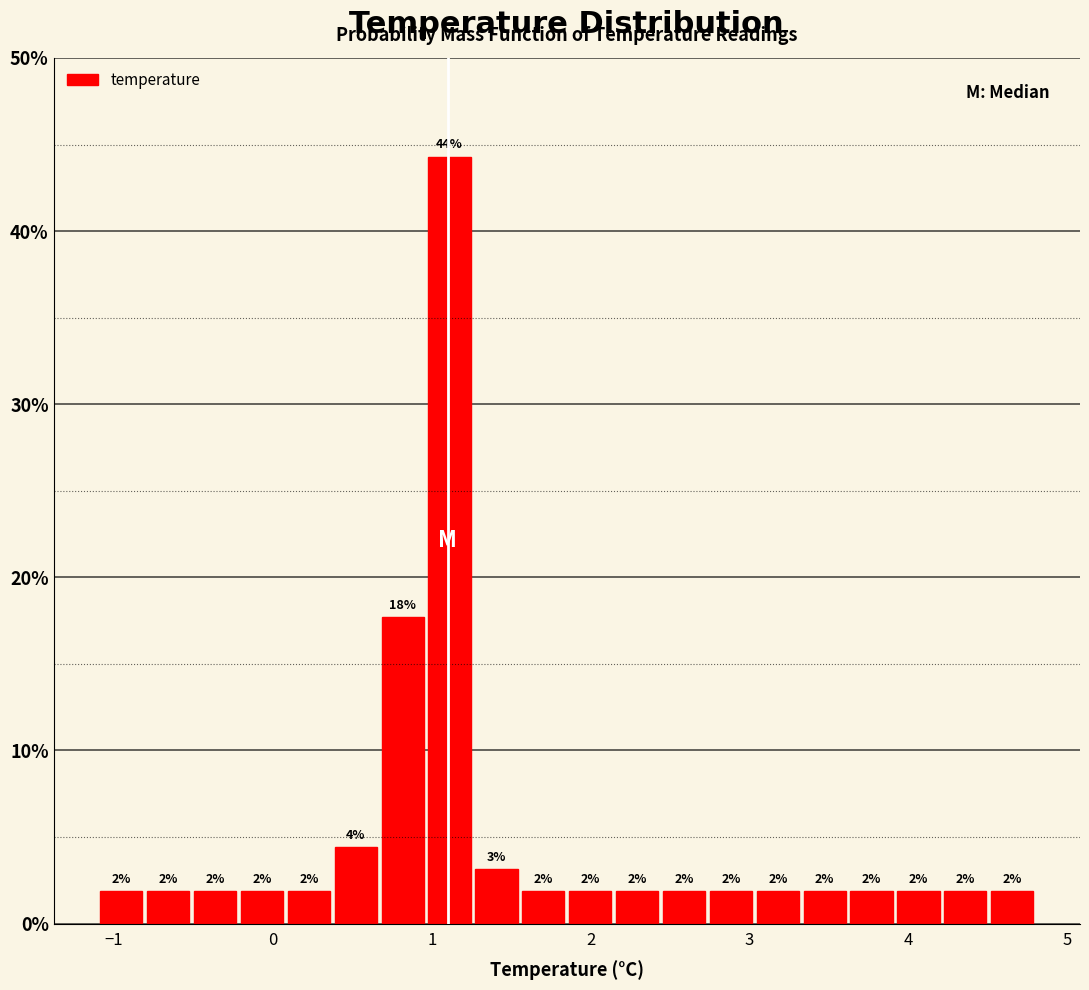

Around what value on the x-axis is the tallest bar? Give the approximate position of its centre, as read against the axis.

1.1